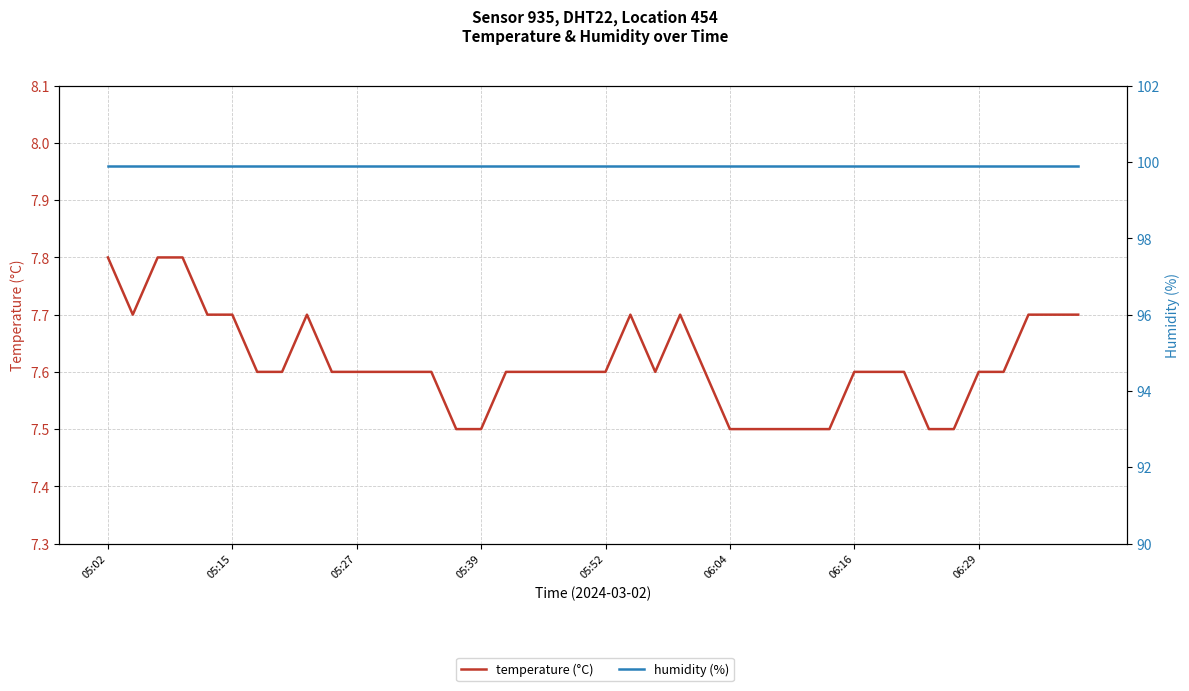

Is the value of humidity (%) at 16 greater than the value of temperature (°C) at 27?

Yes